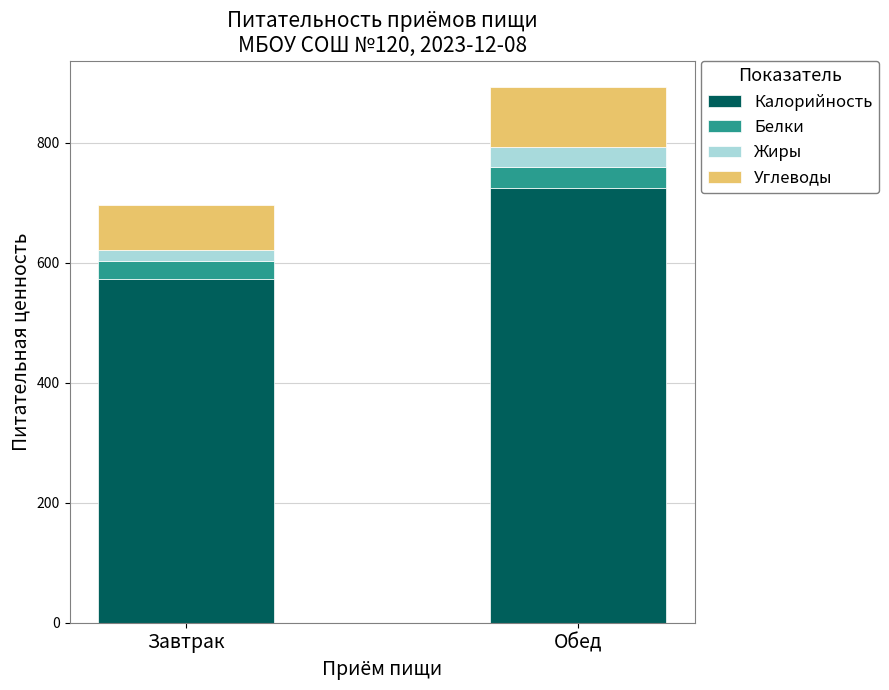

The value of Калорийность at Завтрак is 572.0. True or false?

True